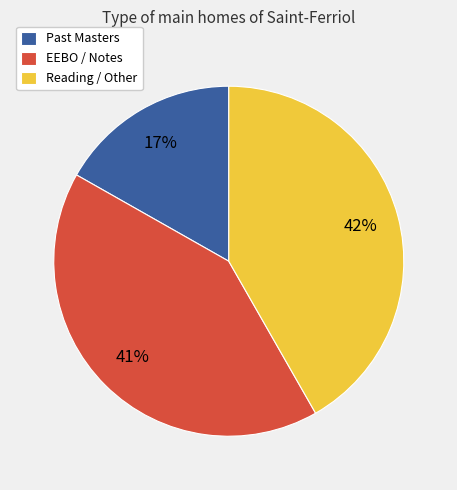

What is the smallest slice in the pie chart?

Past Masters